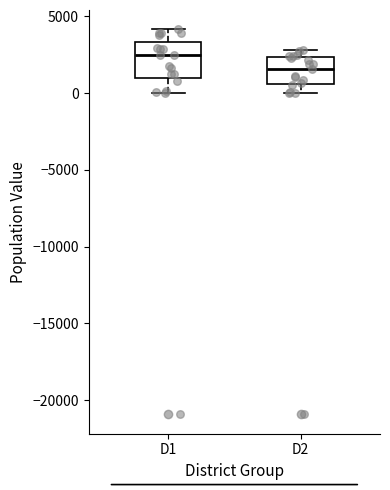

Reading left to right, transcribe this box plot: for each box, give where its median line is, the range the box spans, and where its two whiskers end, as read against the y-axis. The values are not printed on the chart, so give them approximately, as read against the axis.

D1: median 2500, box 1000 to 3500, whiskers 0 to 4000
D2: median 1500, box 500 to 2500, whiskers 0 to 3000